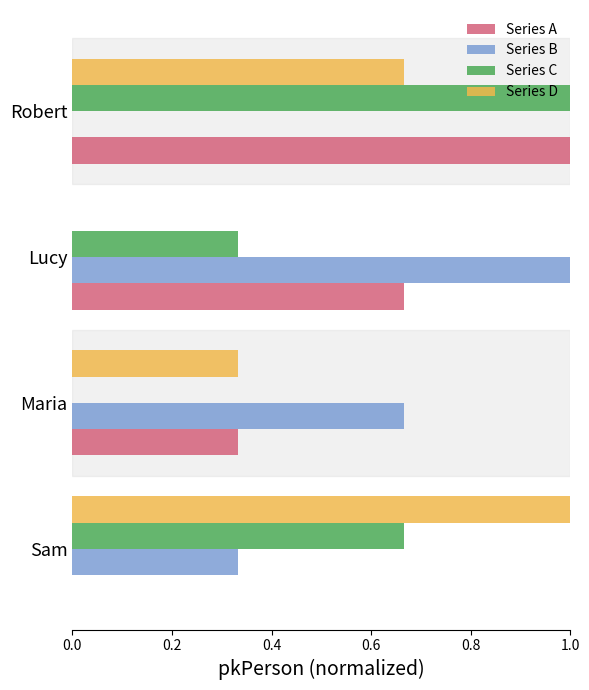

What is the sum of all Series B values?

2.0